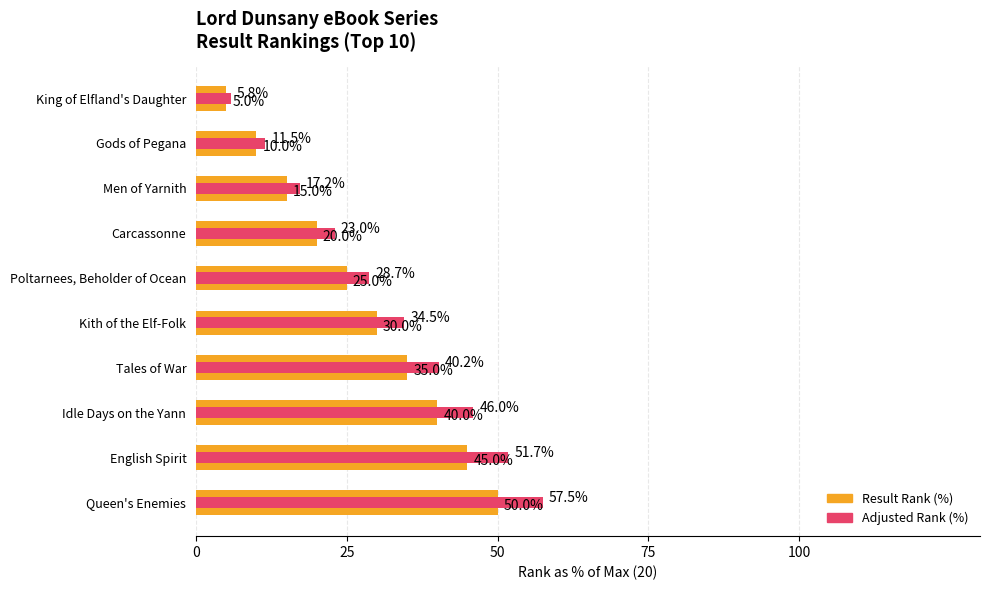

How many values in the Adjusted Rank (%) series exceed 34?

5